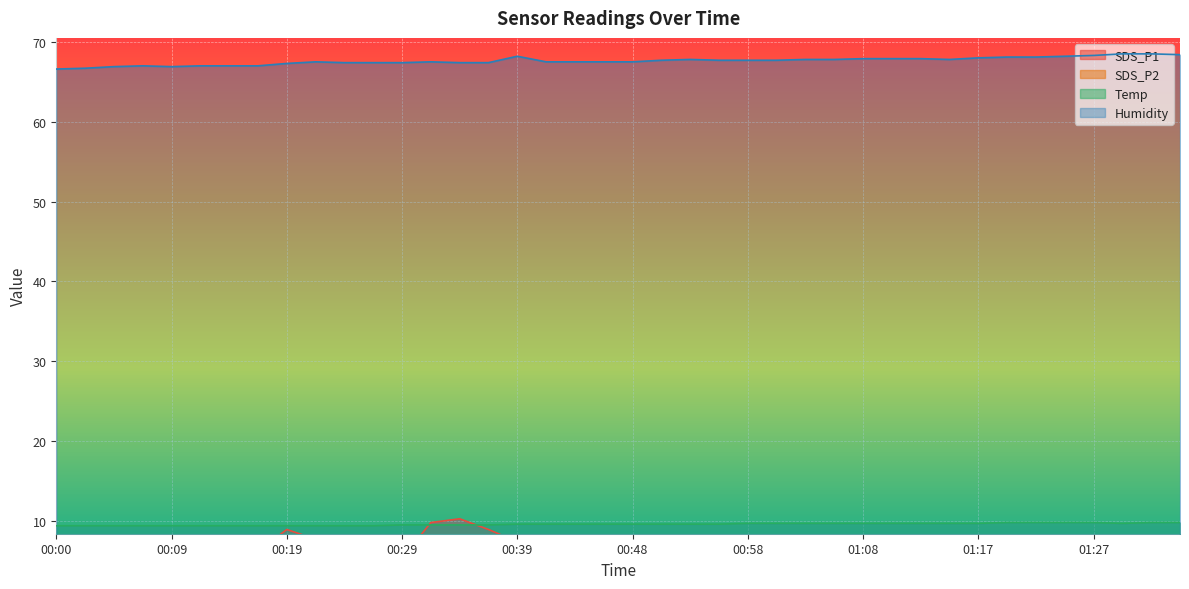

Does the chart display data point markers on the line(s)?

No